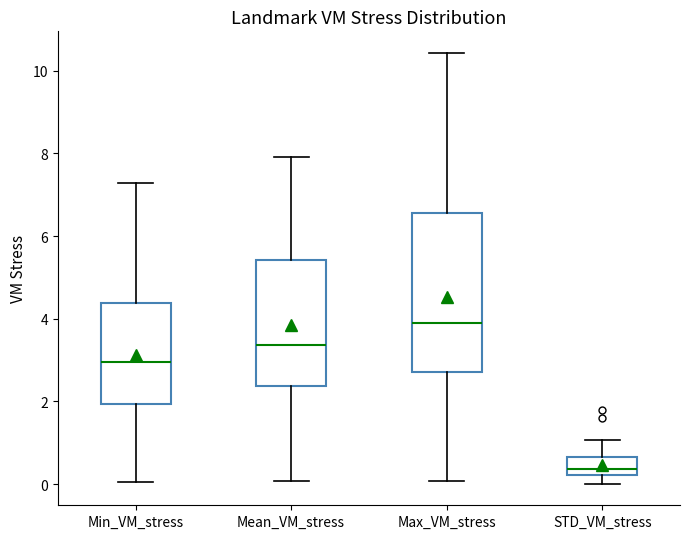

Which box's median line is the lowest?

STD_VM_stress